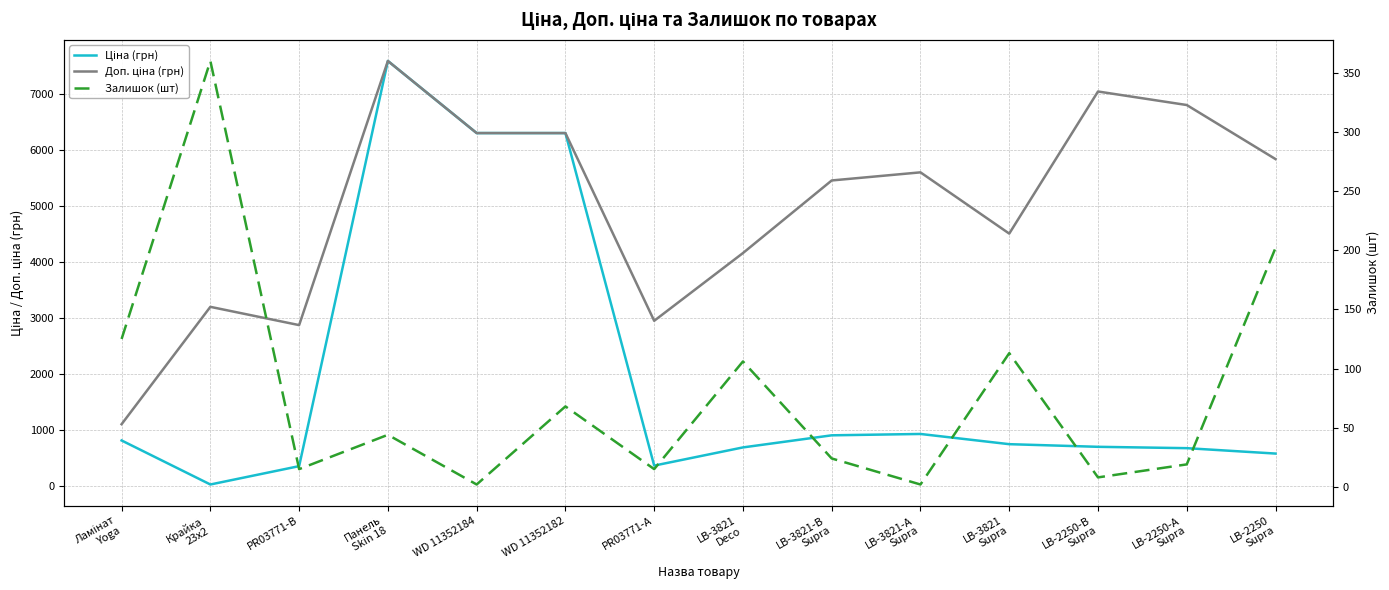

Which label corresponds to the largest value in the chart?

Панель
Skin 18